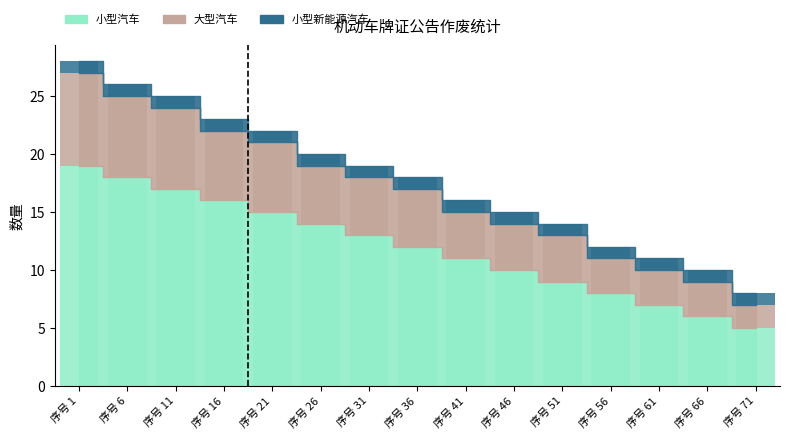

What is the maximum value for 小型汽车?

19